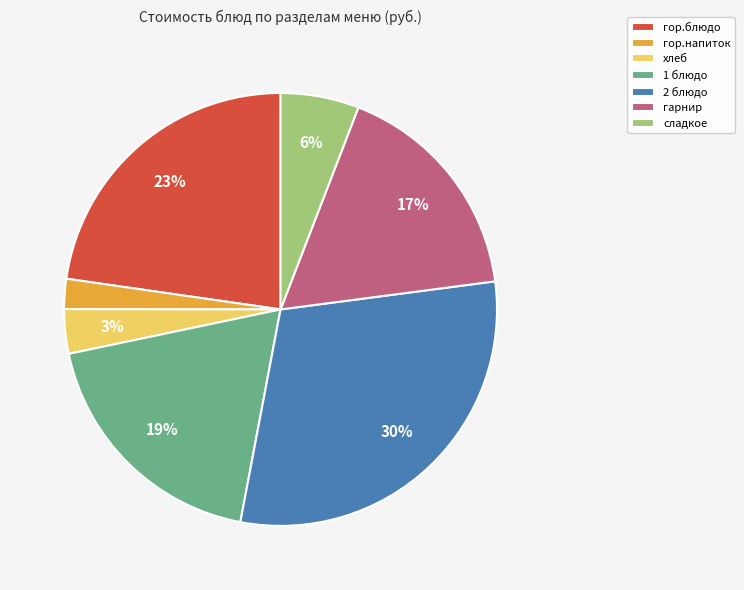

How many segments does this pie chart have?

7